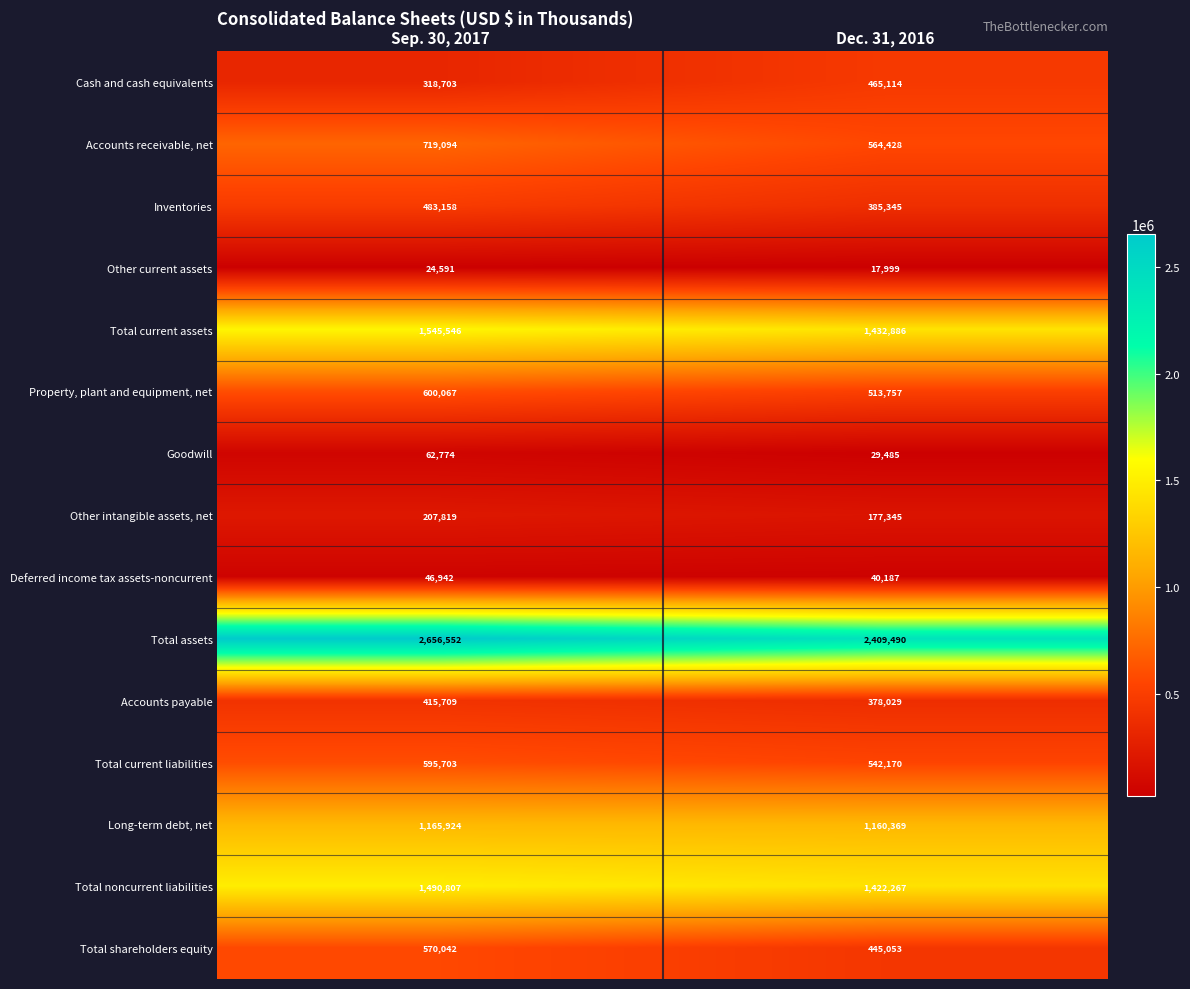

How many data points does each series have?

2